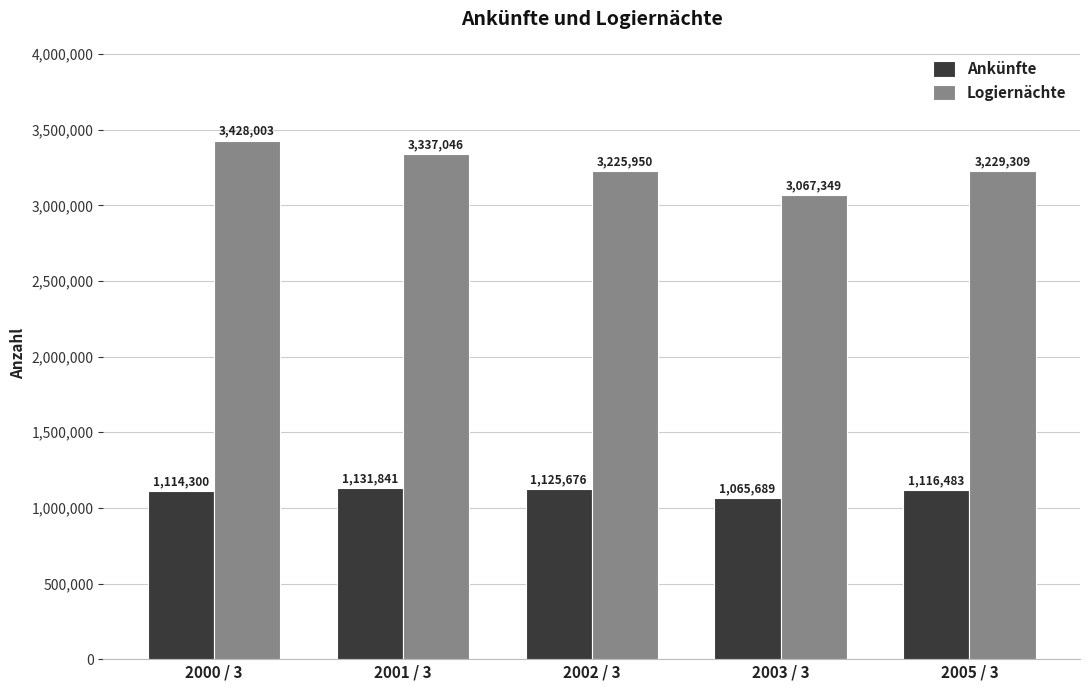

Between 2002 / 3 and 2005 / 3, which series saw the biggest shift?

Ankünfte